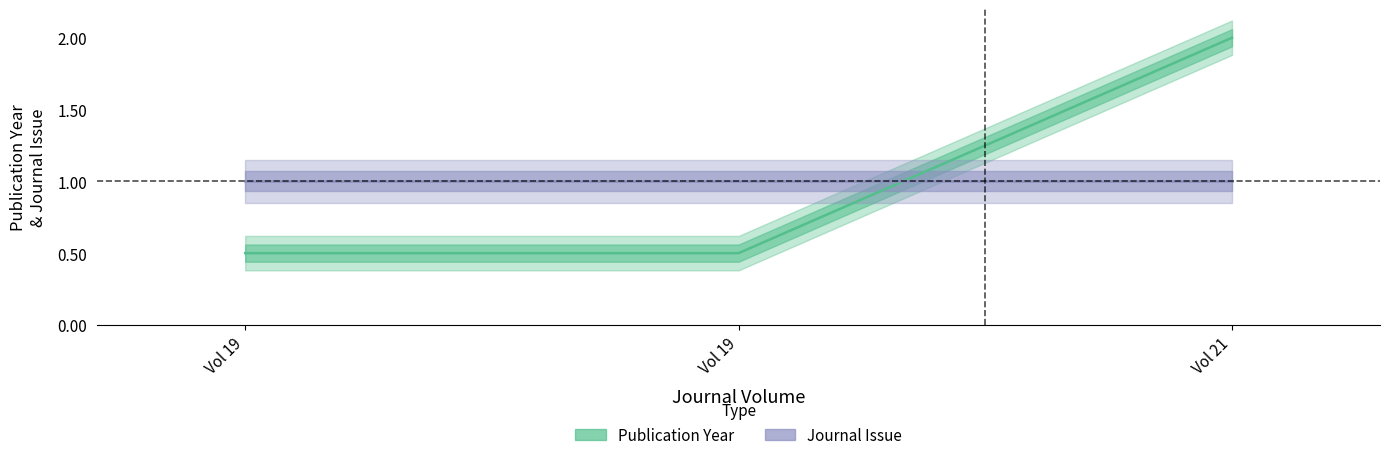

What is the average value?

1.0